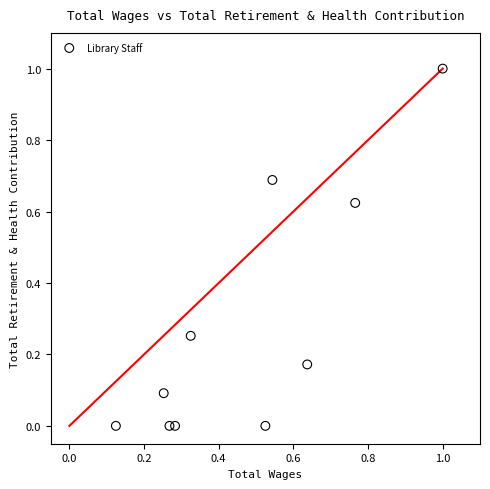

What is the average X value?

0.5